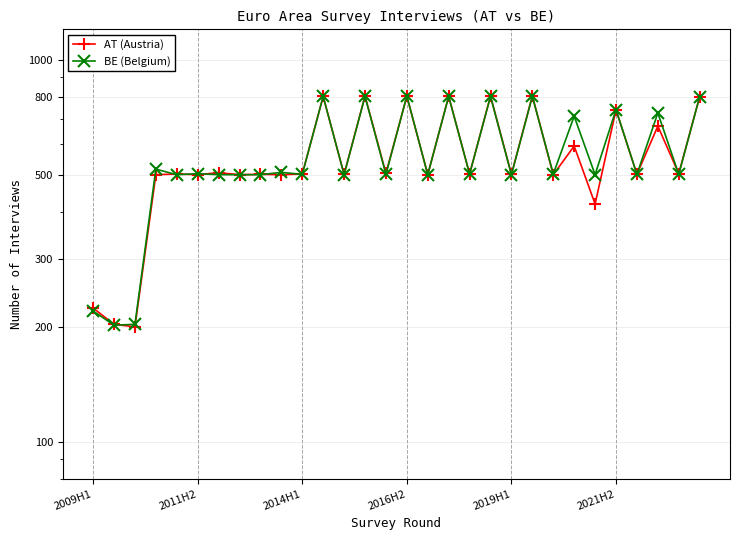

What is the maximum value for AT (Austria)?

804